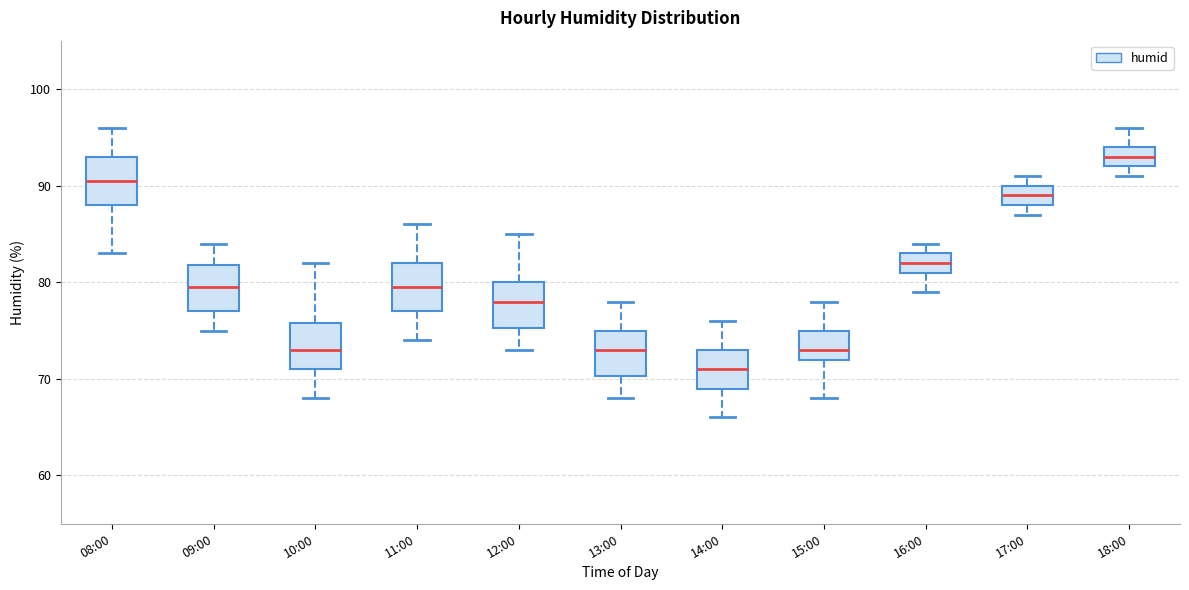

Which box has the highest median line?

18:00